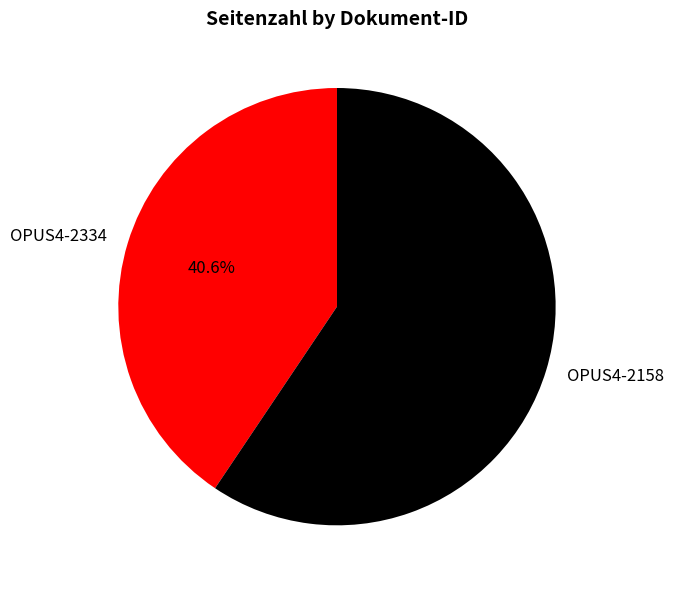

Which slice represents more than half of the pie?

OPUS4-2158